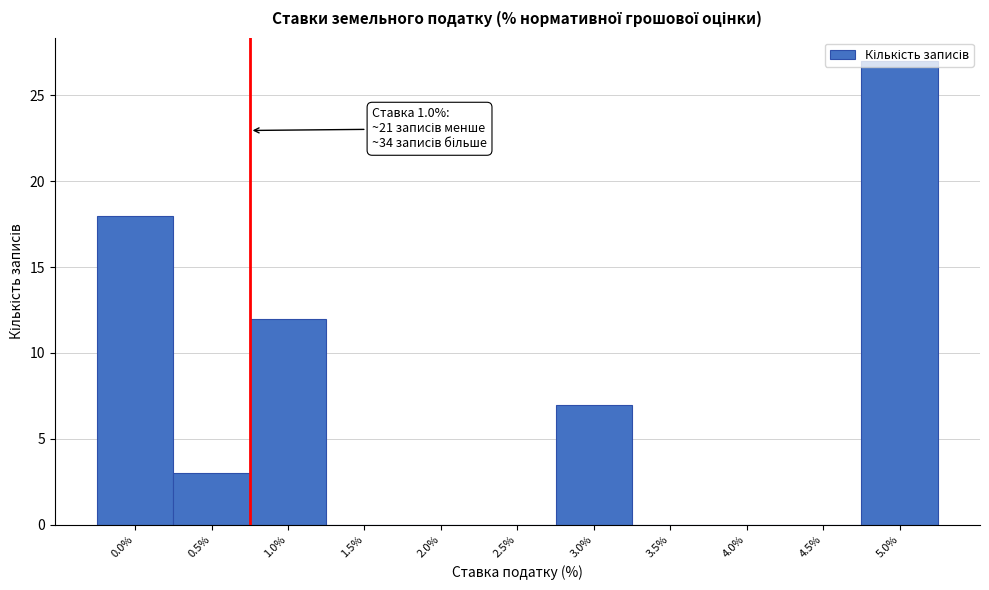

Which category has the highest value across all series?

5.0%